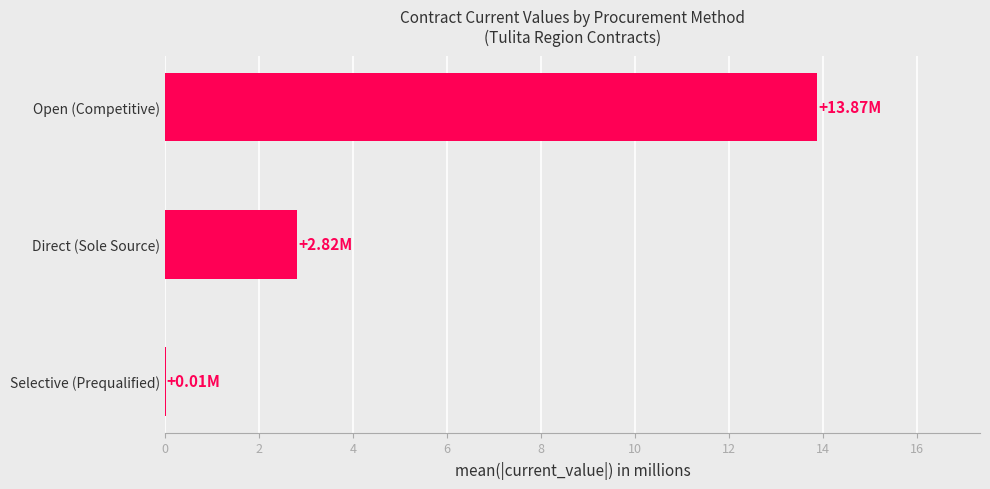

What is the sum of all values?

16.7